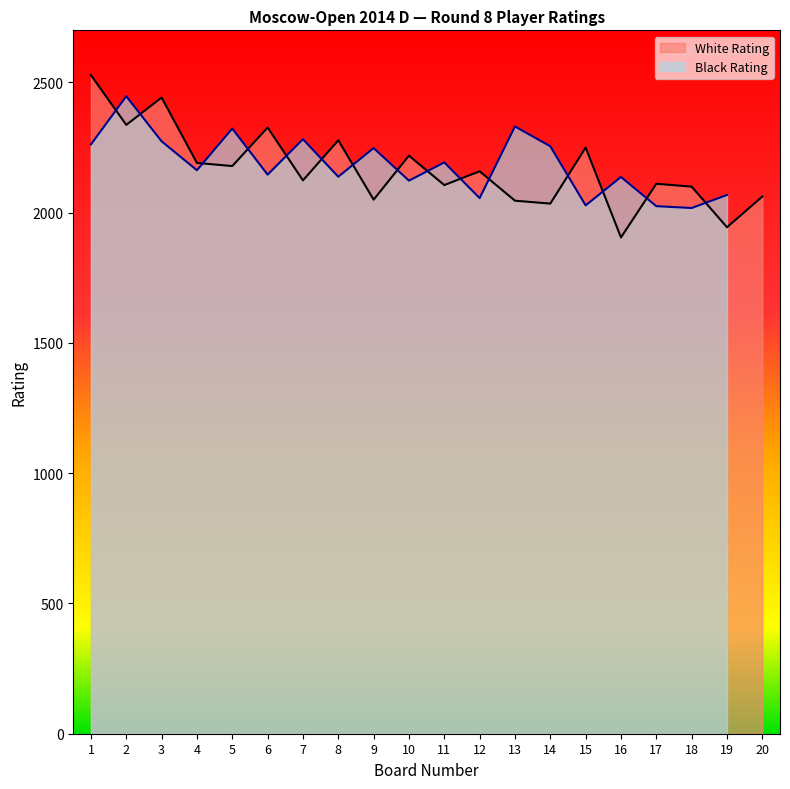

How many interior local valleys (lower than both neighbors) does the data have?

8